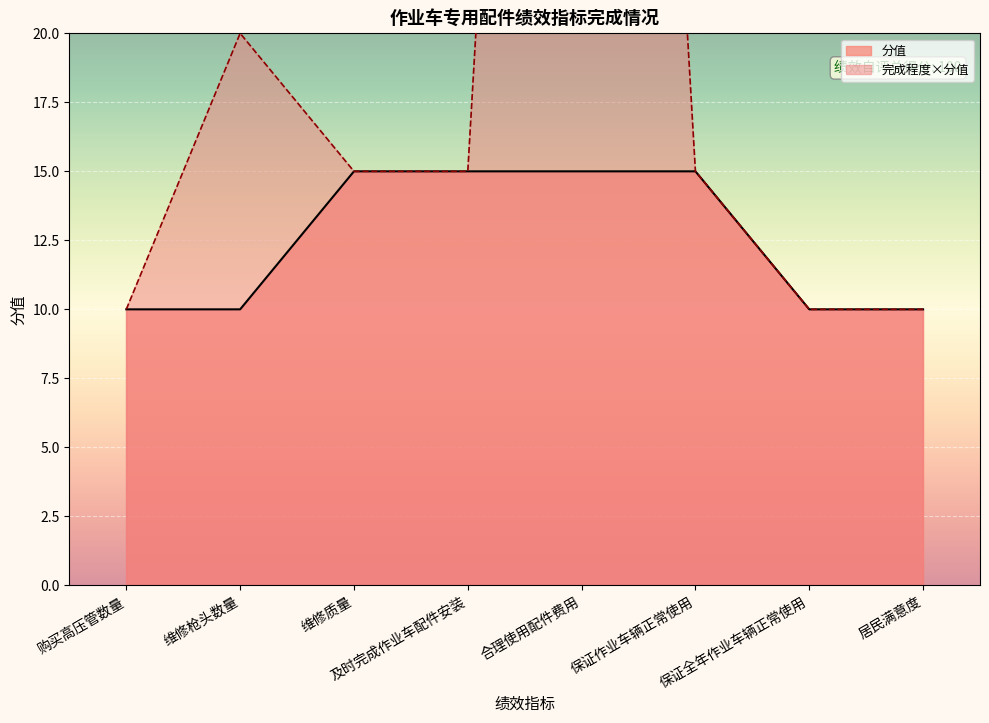

The chart shows a value of 4.8 at 保证作业车辆正常使用. True or false?

False